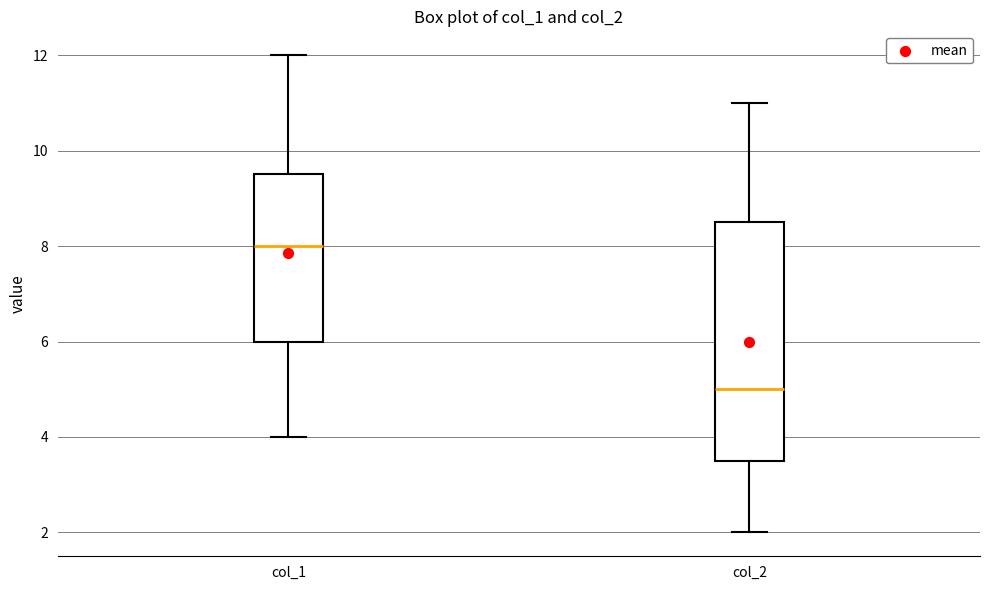

Comparing the boxes themselves (not the whiskers), which one is the tallest?

col_2